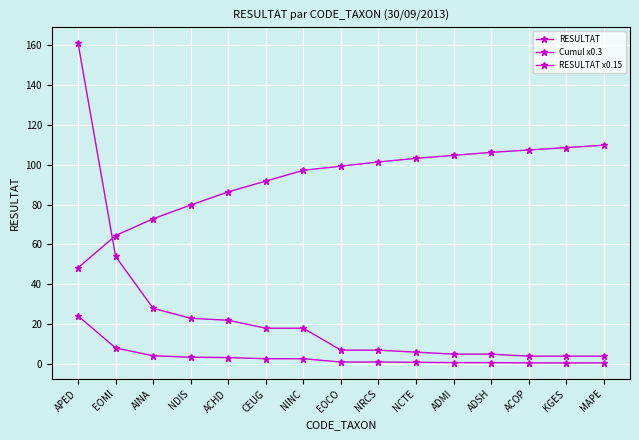

How many data points does each series have?

15